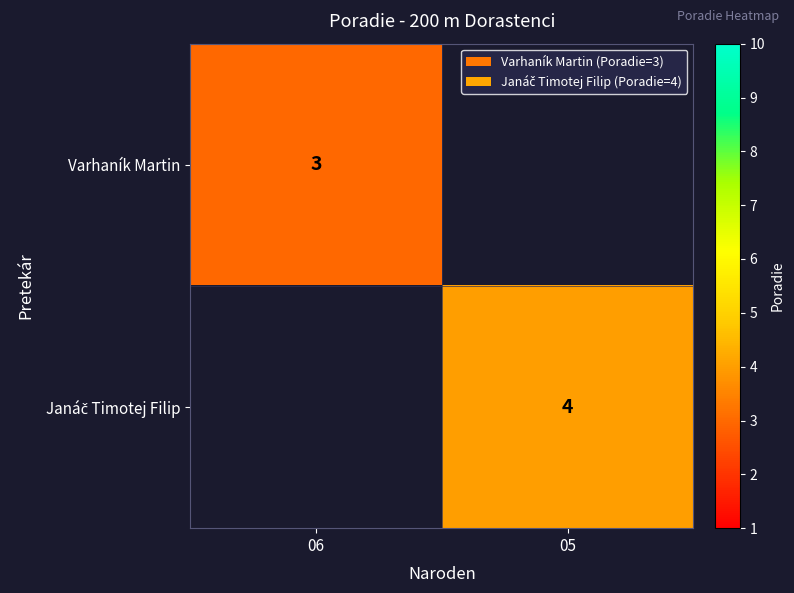

The value of Varhaník Martin at 06 is 5. True or false?

False